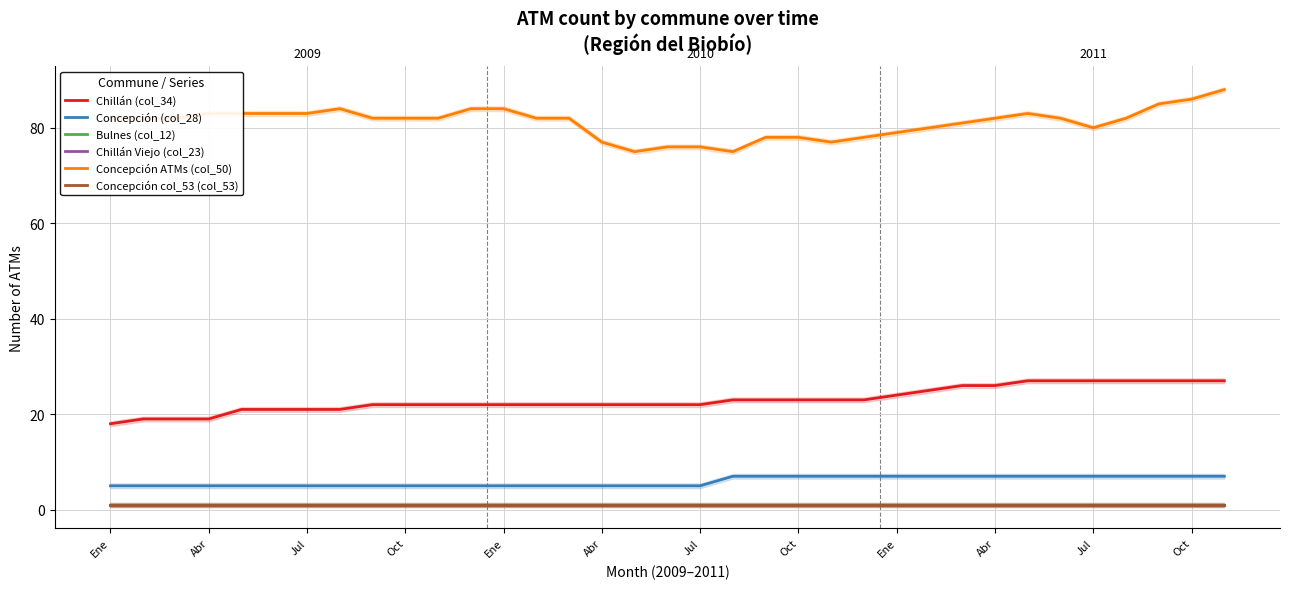

Reading left to right, extract all data points from this chart.

Chillán (col_34): 18	19	19	19	21	21	21	21	22	22	22	22	22	22	22	22	22	22	22	23	23	23	23	23	24	25	26	26	27	27	27	27	27	27	27
Concepción (col_28): 5	5	5	5	5	5	5	5	5	5	5	5	5	5	5	5	5	5	5	7	7	7	7	7	7	7	7	7	7	7	7	7	7	7	7
Bulnes (col_12): 1	1	1	1	1	1	1	1	1	1	1	1	1	1	1	1	1	1	1	1	1	1	1	1	1	1	1	1	1	1	1	1	1	1	1
Chillán Viejo (col_23): 1	1	1	1	1	1	1	1	1	1	1	1	1	1	1	1	1	1	1	1	1	1	1	1	1	1	1	1	1	1	1	1	1	1	1
Concepción ATMs (col_50): 82	82	82	83	83	83	83	84	82	82	82	84	84	82	82	77	75	76	76	75	78	78	77	78	79	80	81	82	83	82	80	82	85	86	88
Concepción col_53 (col_53): 1	1	1	1	1	1	1	1	1	1	1	1	1	1	1	1	1	1	1	1	1	1	1	1	1	1	1	1	1	1	1	1	1	1	1